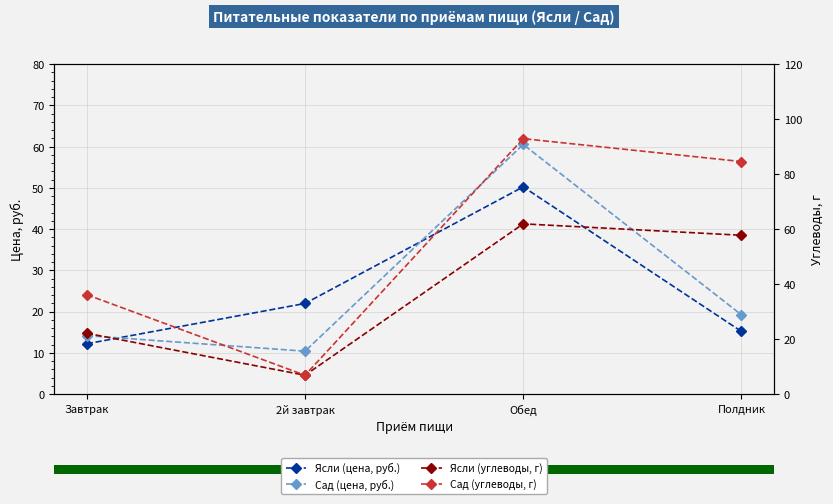

What is the sum of the Сад (цена, руб.) values at Завтрак and 2й завтрак?

24.6